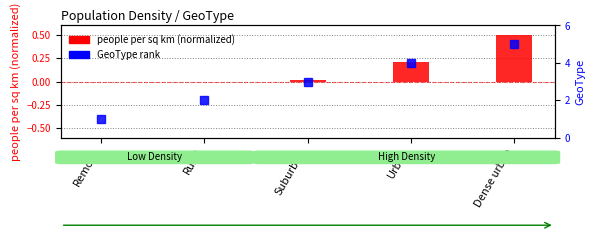

Is the value of GeoType rank at Remote greater than the value of people per sq km (normalized) at Suburban?

Yes